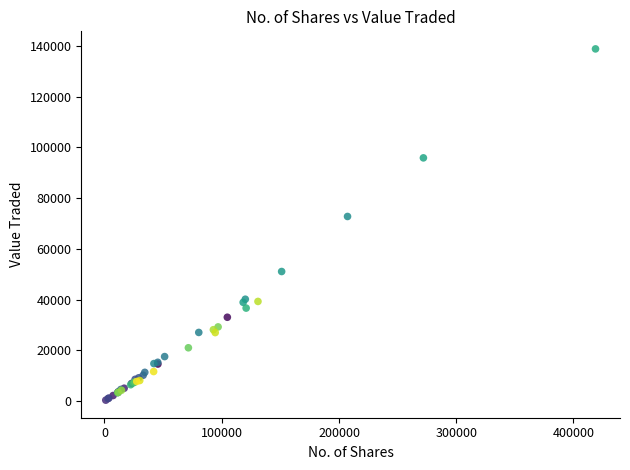

What Y value in the scatter plot is closest to 69574?

72750